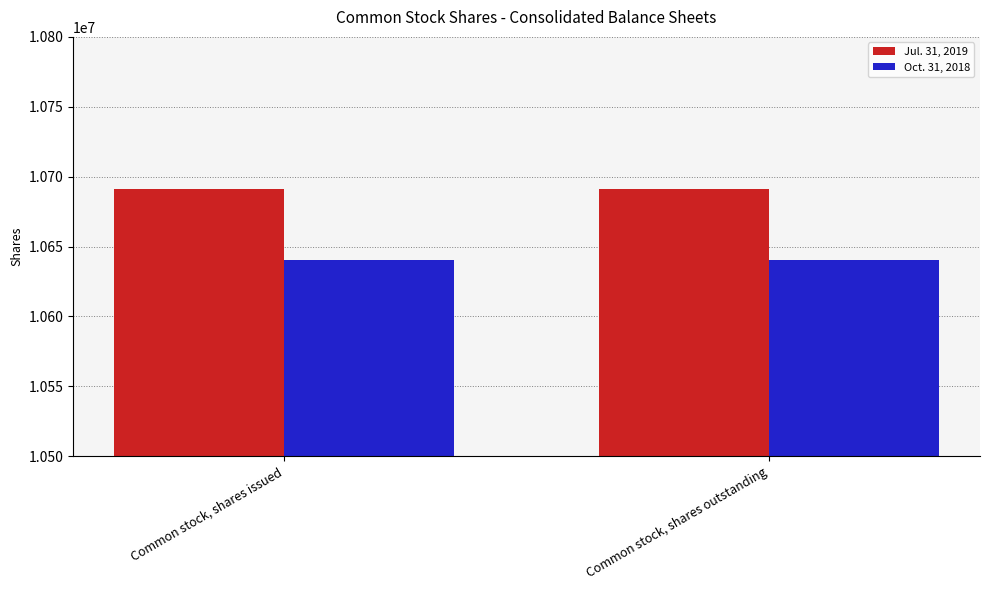

At how many categories does at least one series exceed 10687018?

2